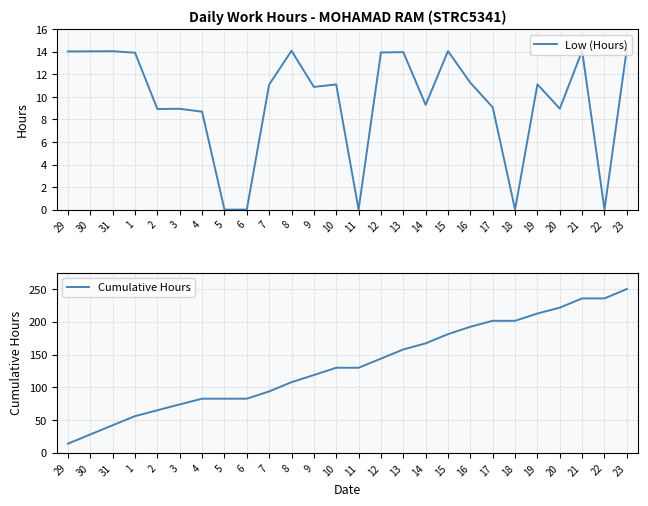

What is the spread (max minus min) of values at 31?

28.1